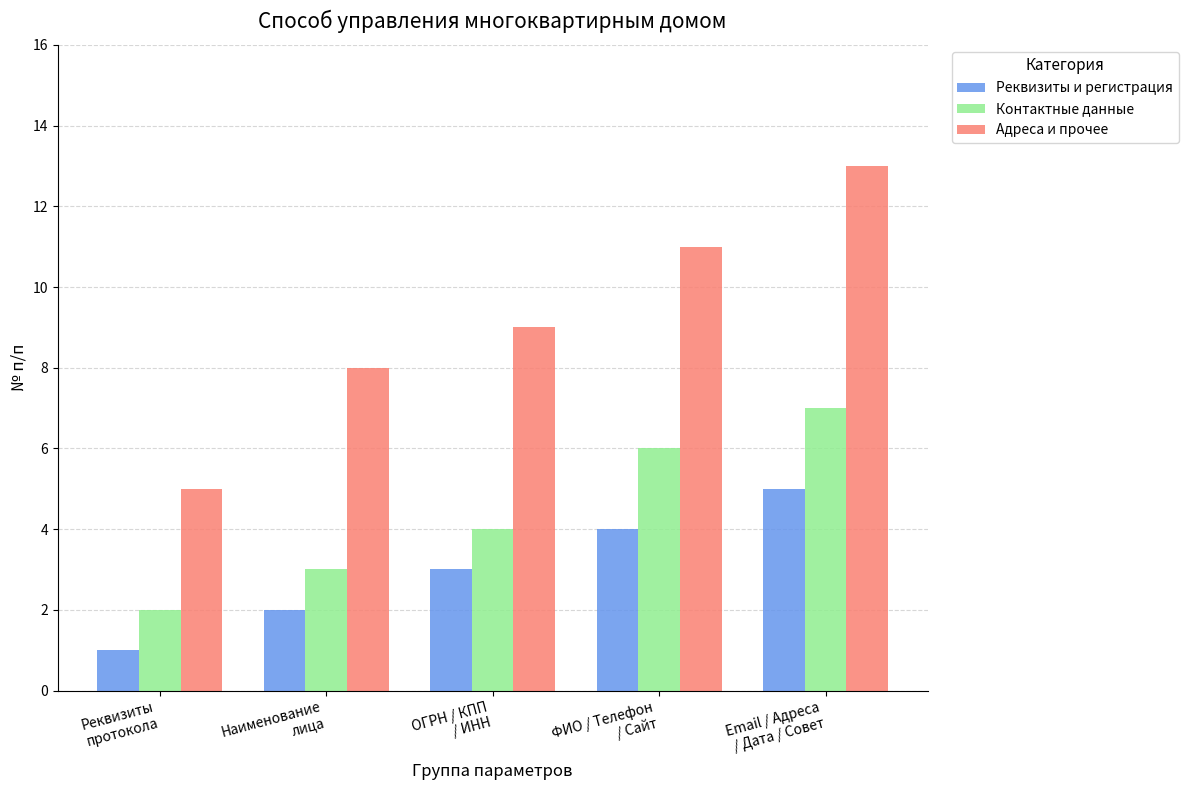

Which series has the largest total across all categories?

Адреса и прочее